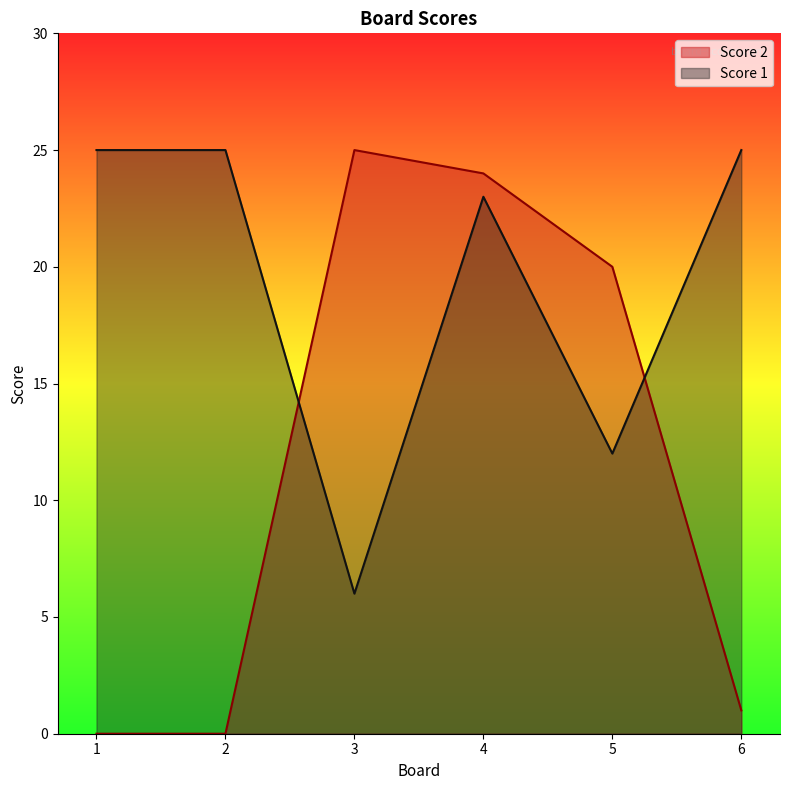

After their last crossing, which series has the higher values: Score 1 or Score 2?

Score 1